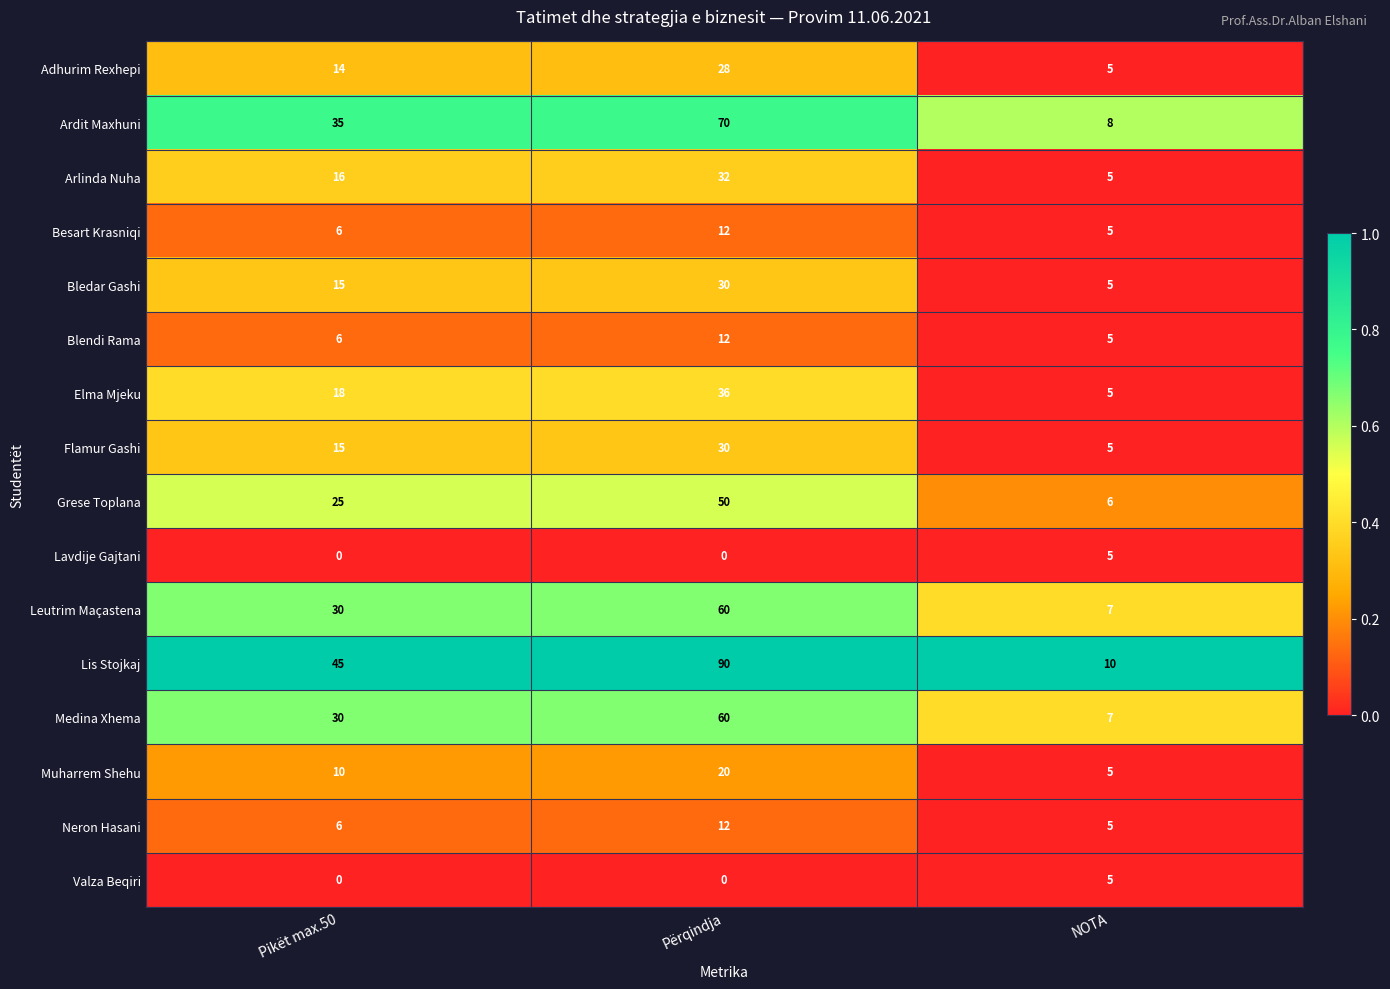

Which category has the lowest value in the Muharrem Shehu series?

NOTA